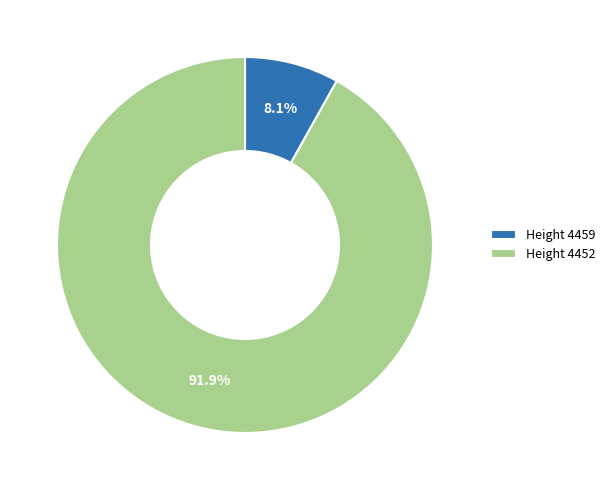

To the nearest percent, what is the difference between the largest and smallest slice percentages?

84%